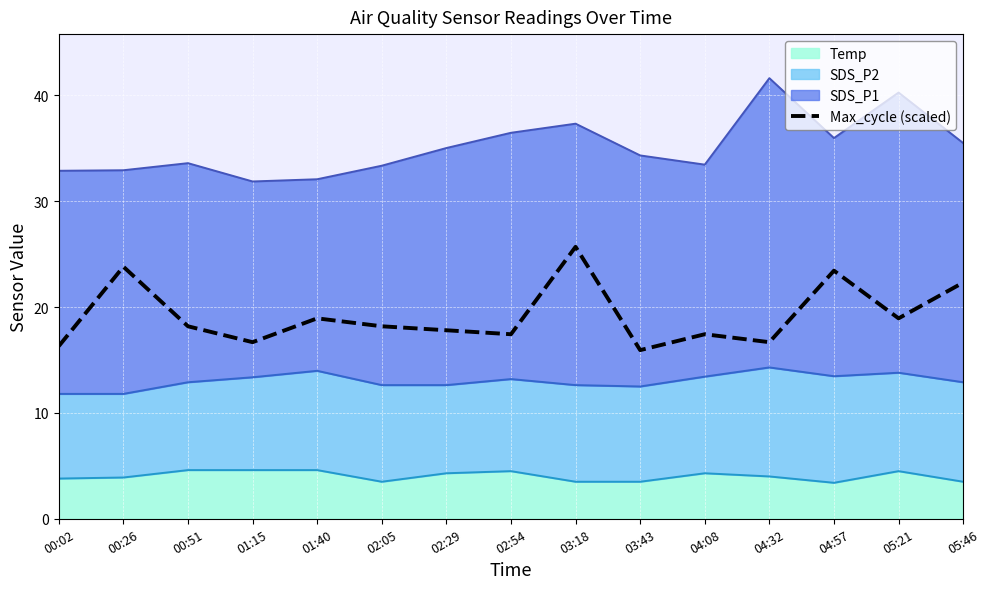

How many interior local valleys (lower than both neighbors) does the data have?

5